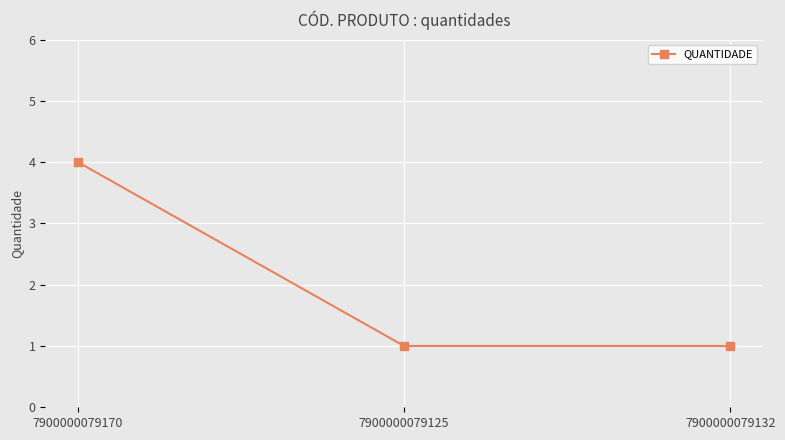

True or false: the data shows 1 at 7900000079125.

True